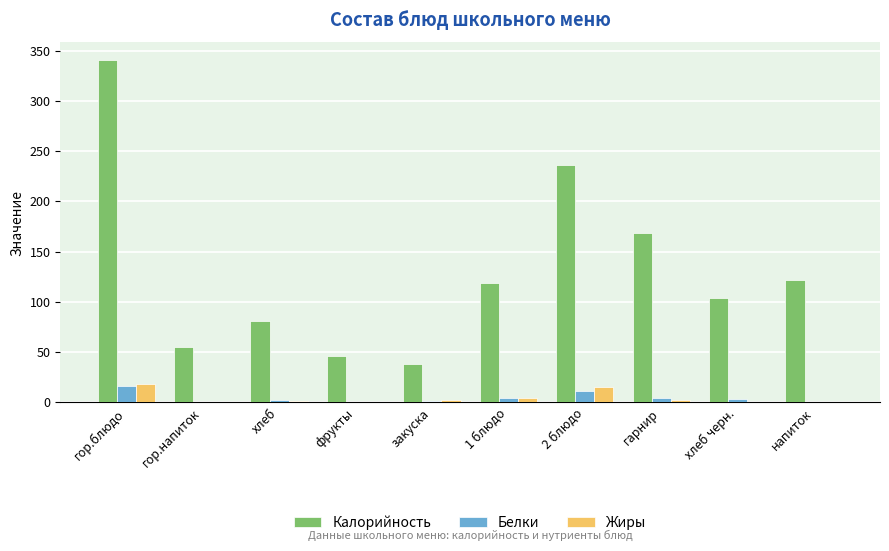

Between 2 блюдо and хлеб черн., which series saw the biggest shift?

Калорийность